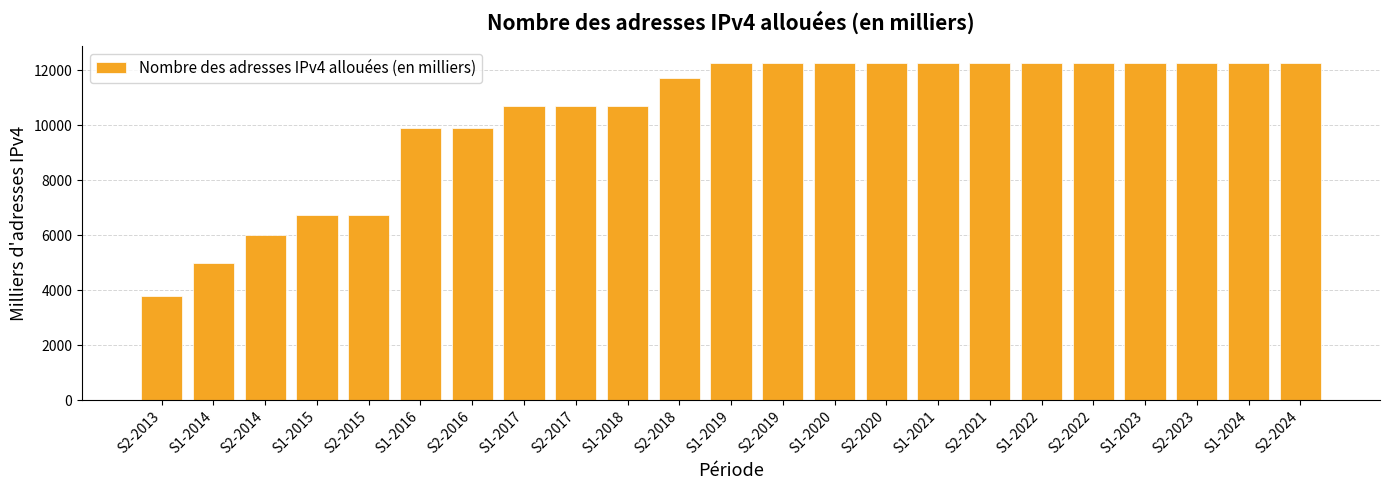

Which label corresponds to the smallest value in the chart?

S2-2013